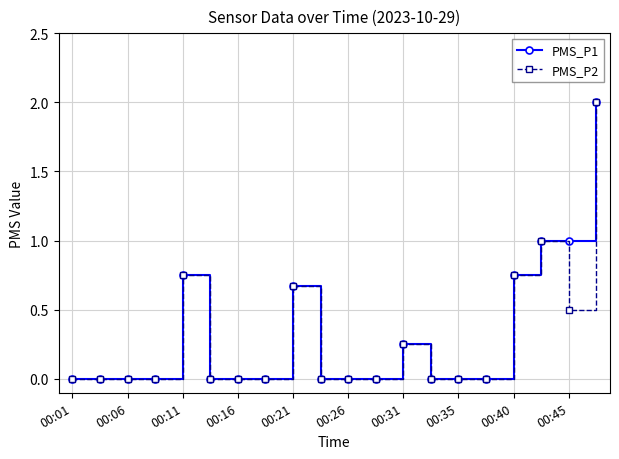

Is this an area chart (filled region under the line)?

No